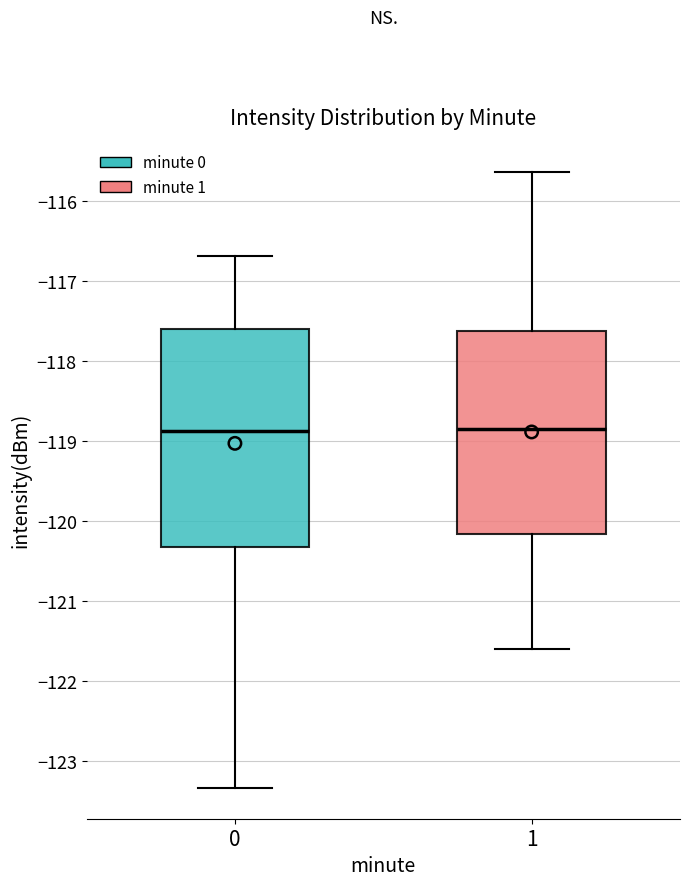

Comparing the boxes themselves (not the whiskers), which one is the tallest?

0